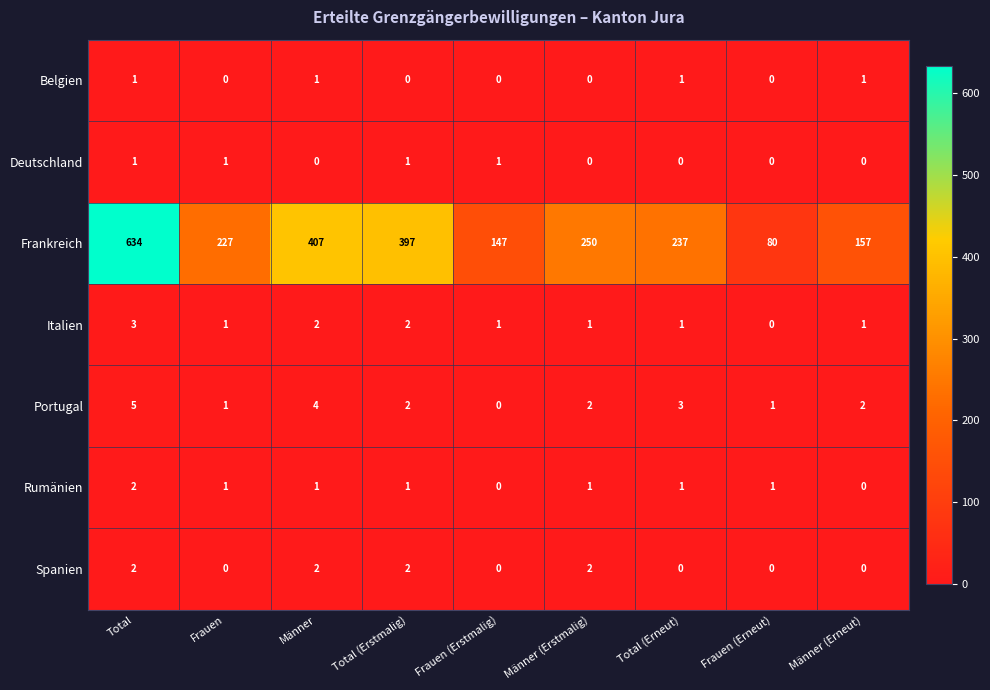

What is the difference between the highest and lowest values at Frauen (Erstmalig)?

147